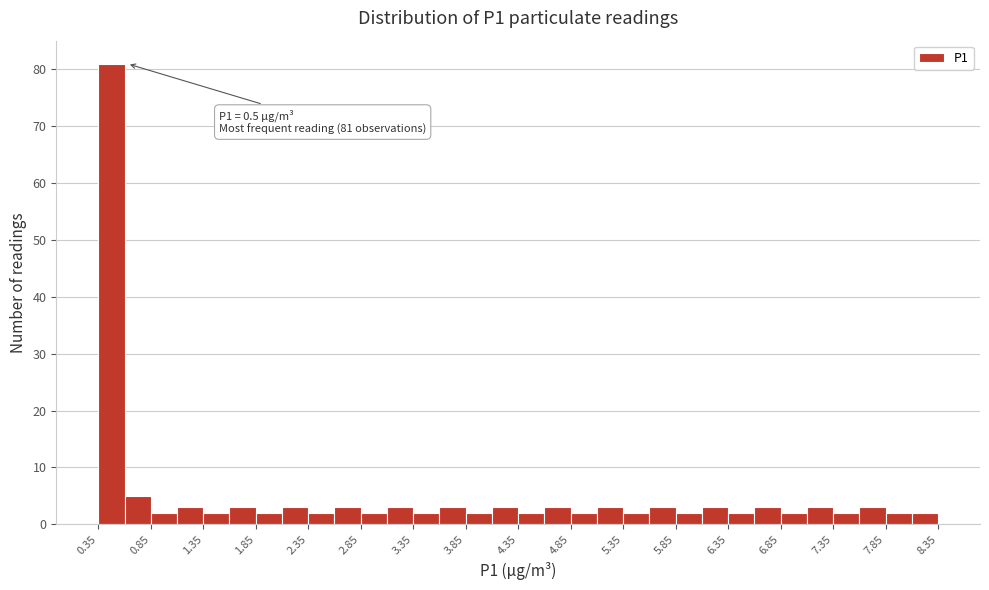

Which range on the x-axis has the tallest bar?

0.35 to 0.60